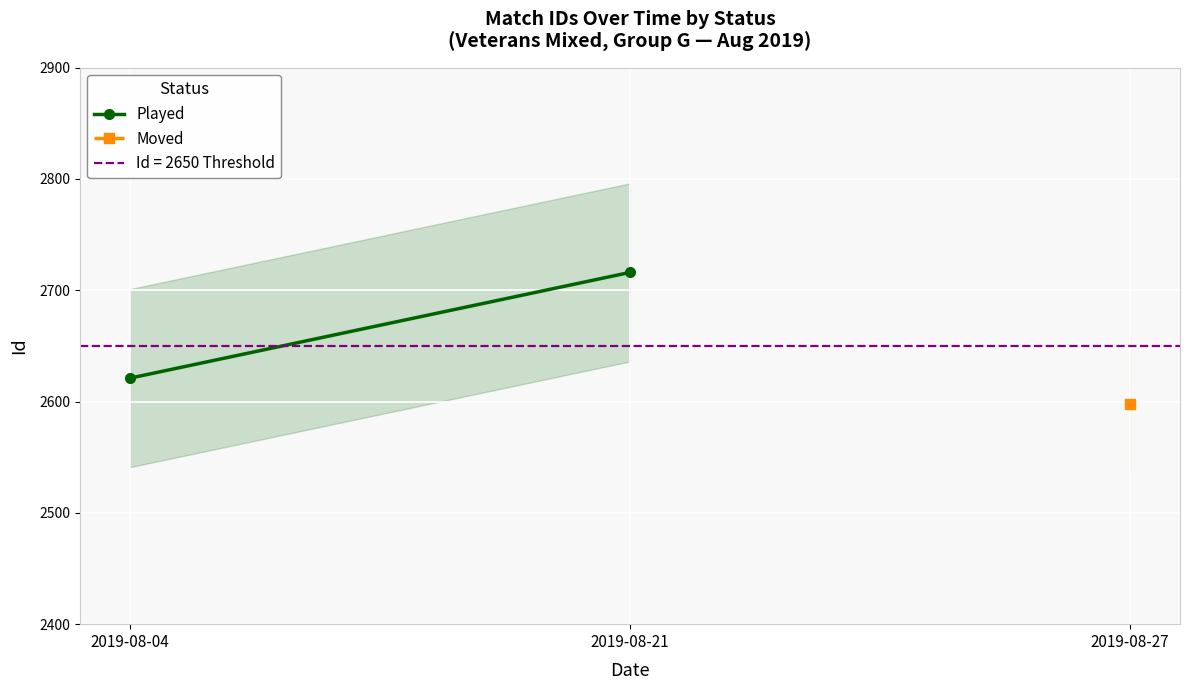

What is the average value?

2668